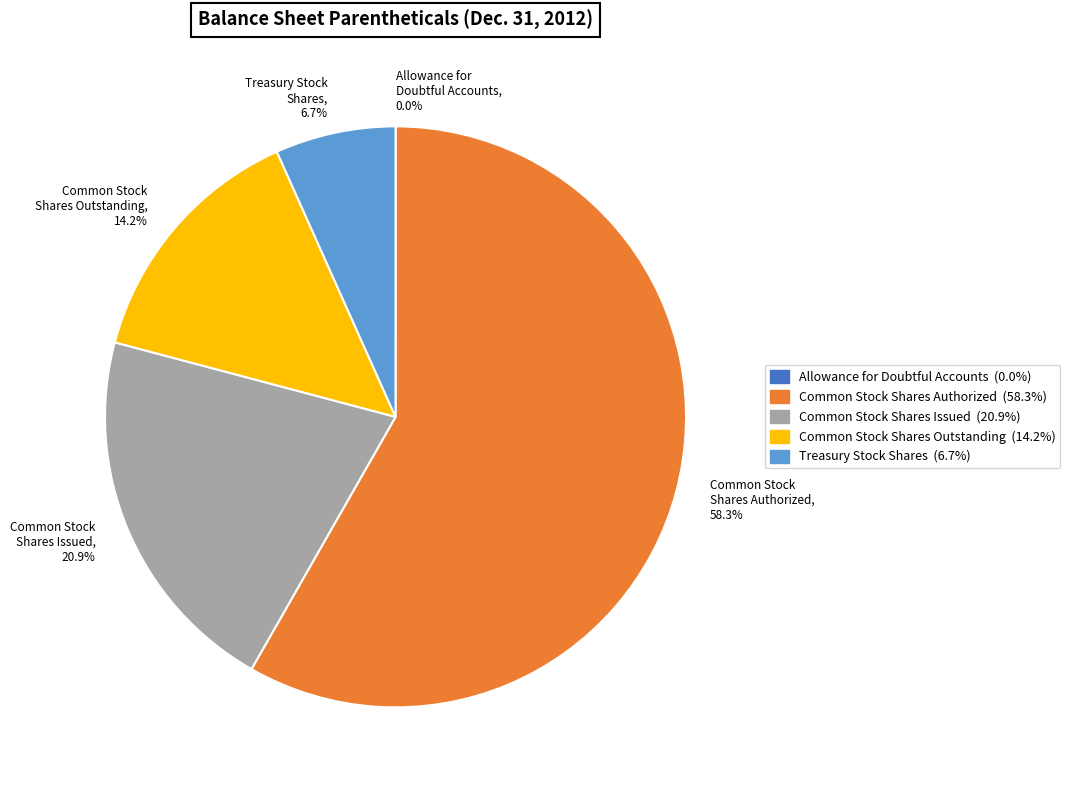

What percentage do Common Stock Shares Authorized, 58.3% and Common Stock Shares Outstanding, 14.2% together represent?

72.4%